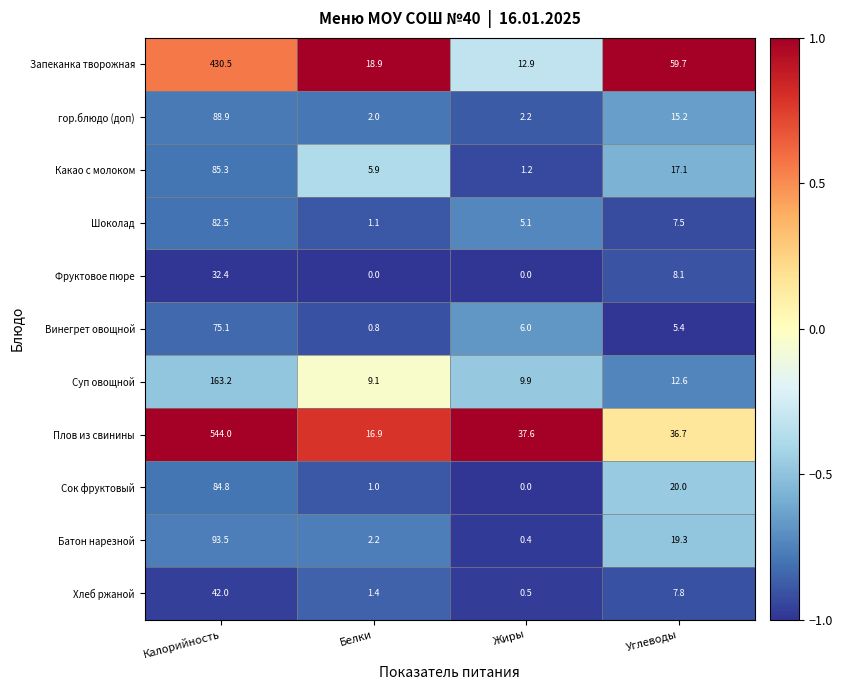

At Белки, list the series in order from smallest to largest.

Фруктовое пюре, Винегрет овощной, Сок фруктовый, Шоколад, Хлеб ржаной, гор.блюдо (доп), Батон нарезной, Какао с молоком, Суп овощной, Плов из свинины, Запеканка творожная